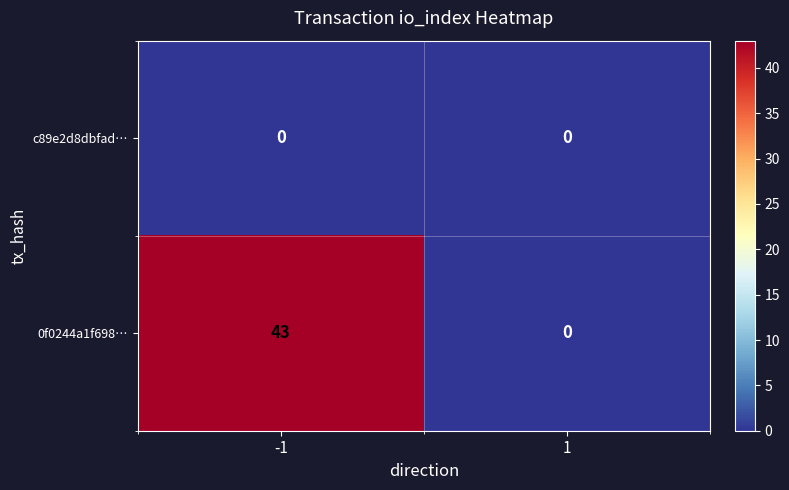

Rank the series by their average value, from highest to lowest.

0f0244a1f698…, c89e2d8dbfad…